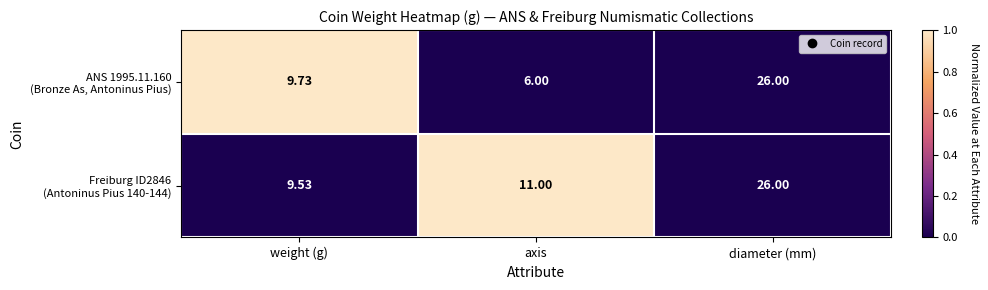

At which category is the sum across all series the highest?

diameter (mm)